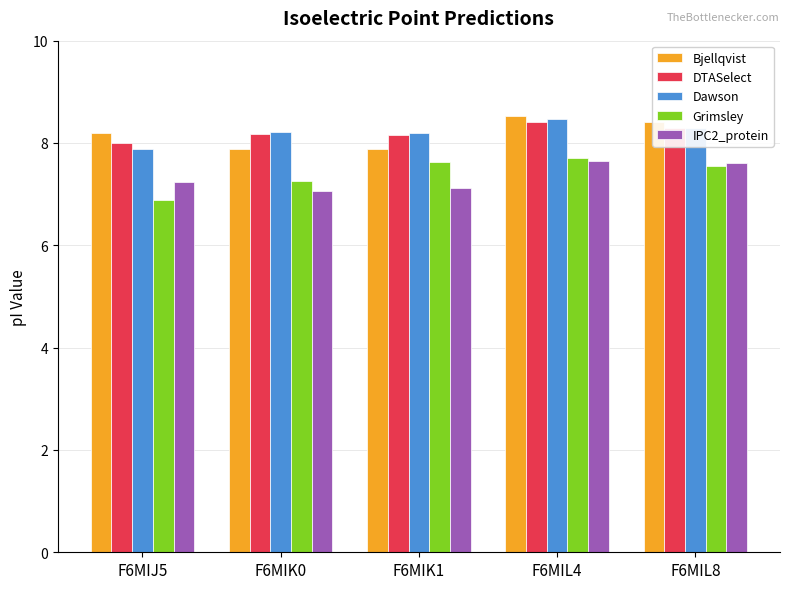

What is the total value across all series at F6MIL8?

40.2